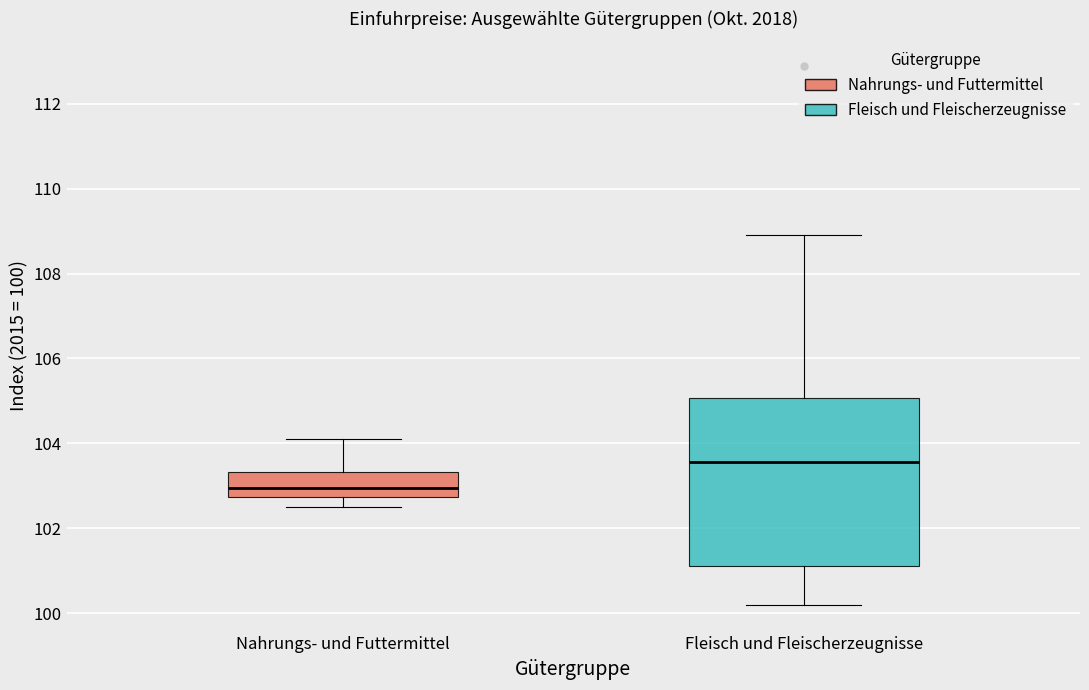

Comparing the boxes themselves (not the whiskers), which one is the tallest?

Fleisch und Fleischerzeugnisse